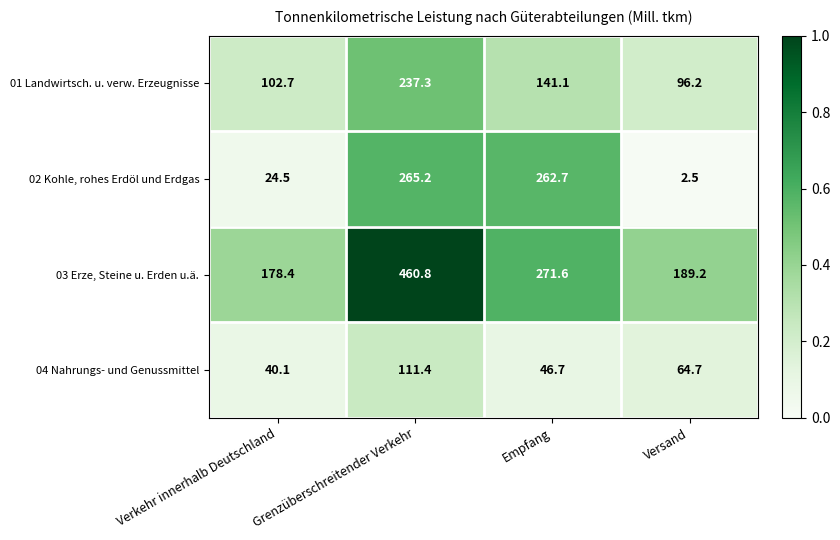

What is the difference between the maximum and minimum values in the 03 Erze, Steine u. Erden u.ä. series?

282.4